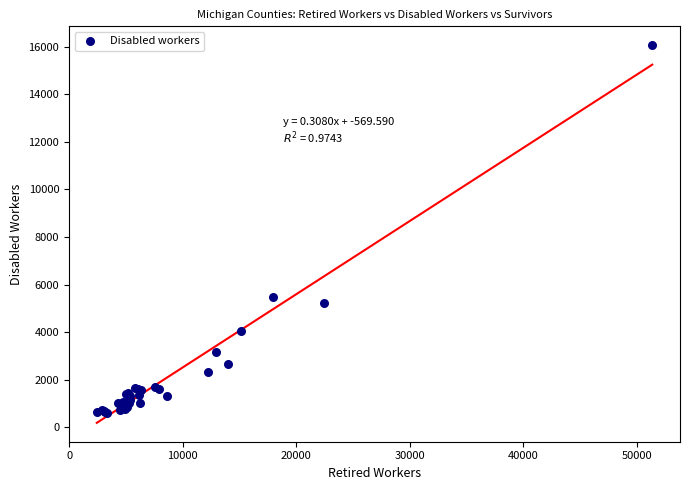

What Y value in the scatter plot is closest to 8325?

5480